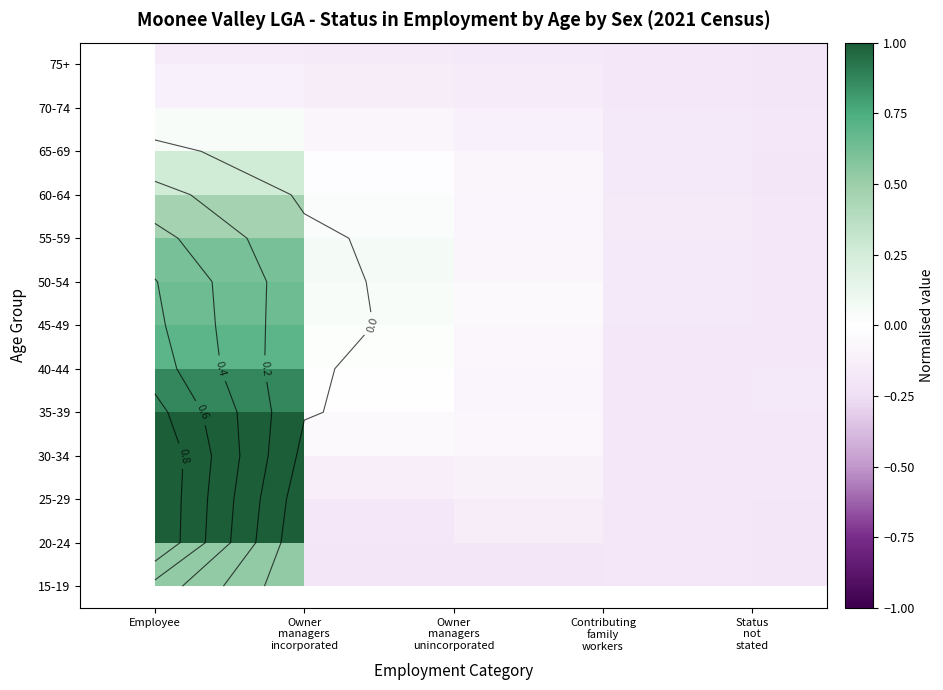

Count the number of data series in this chart.

13